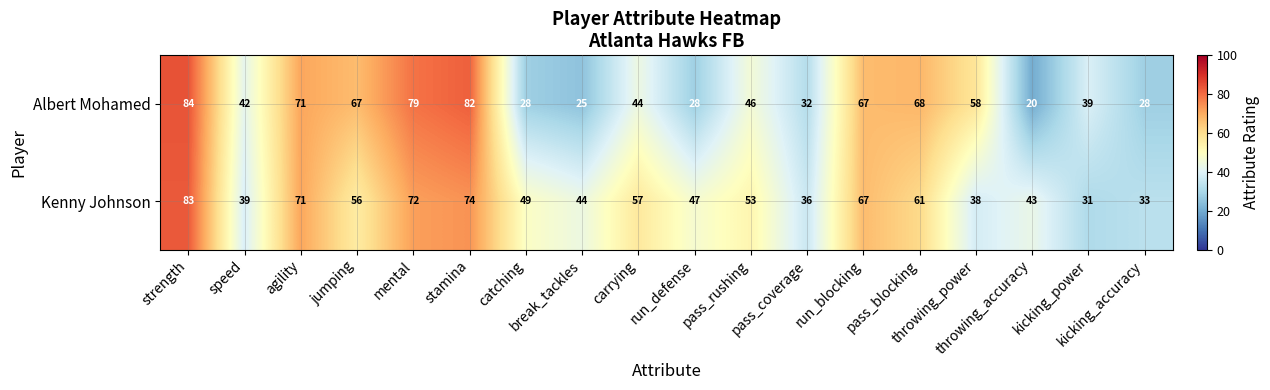

Between jumping and kicking_power, which series saw the biggest shift?

Albert Mohamed